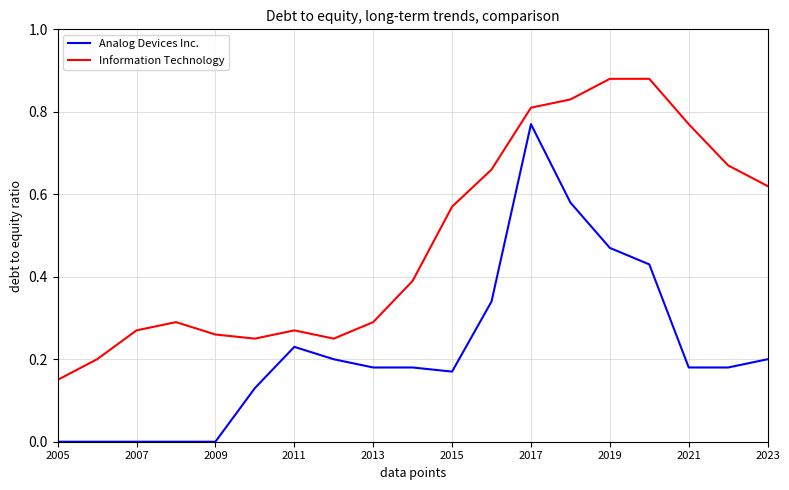

How many lines are shown in the chart?

2